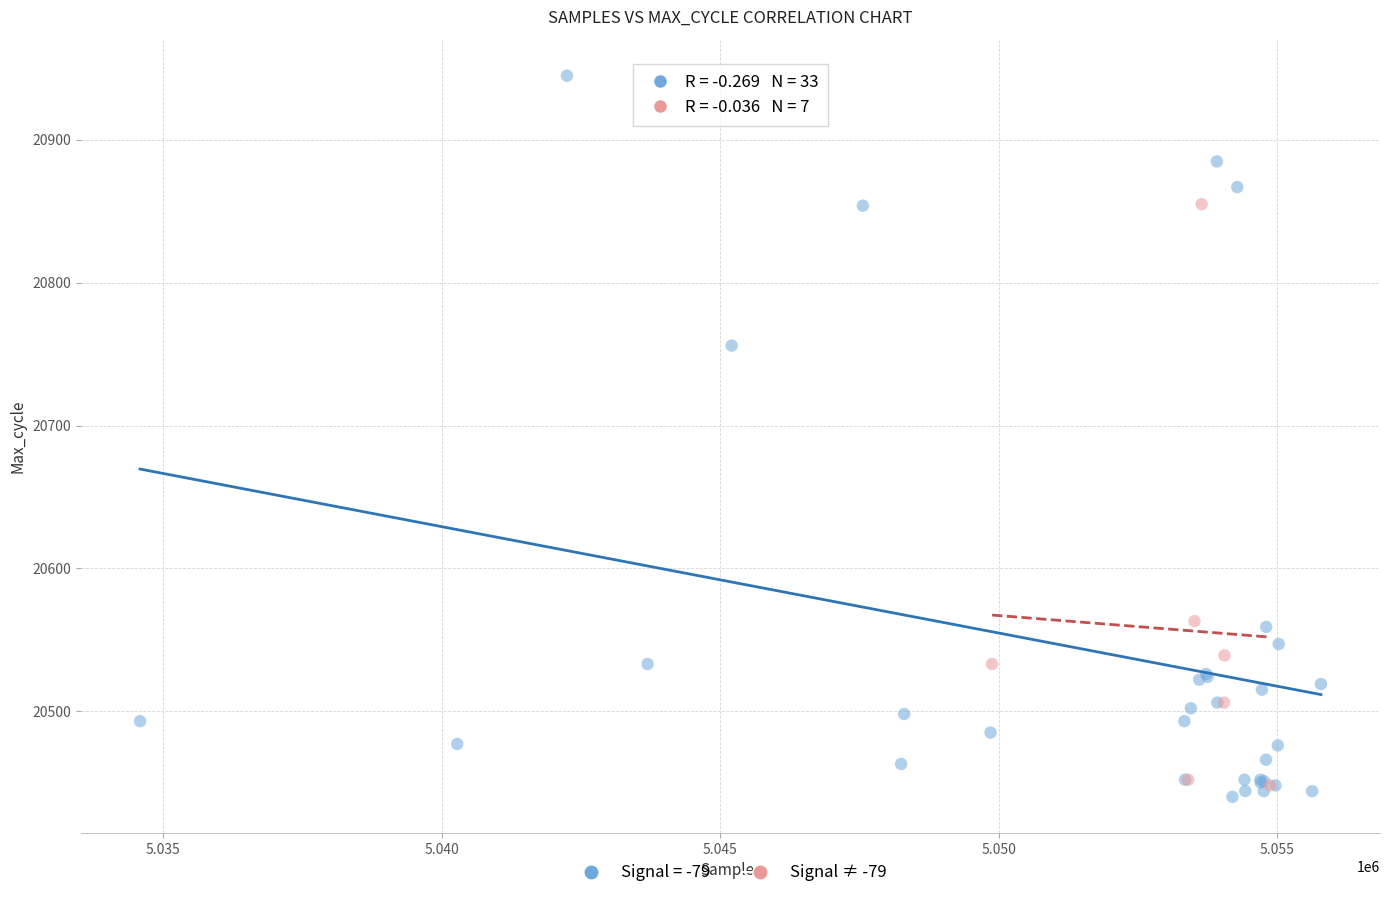

Which series contains the highest Y value?

Signal = -79